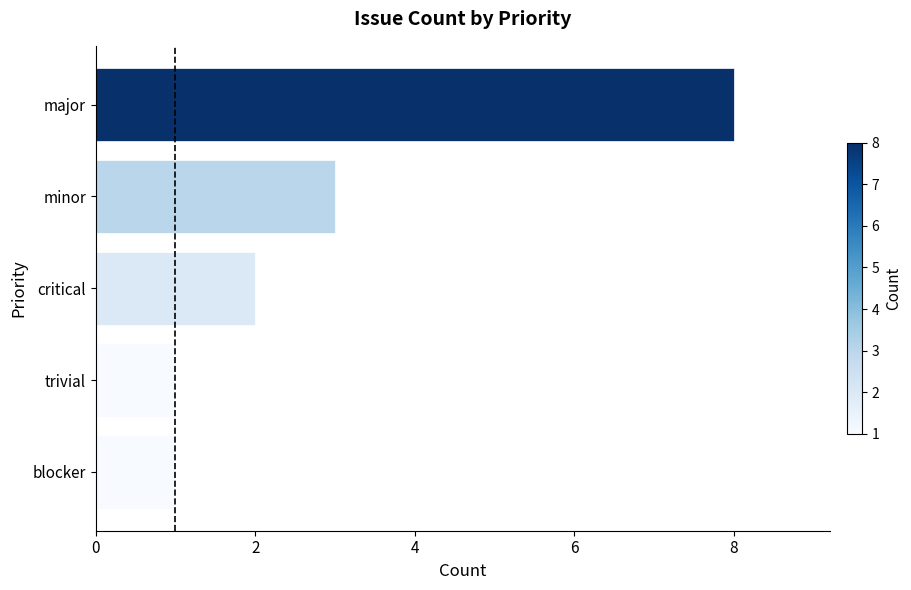

How many values are between 1 and 3?

4